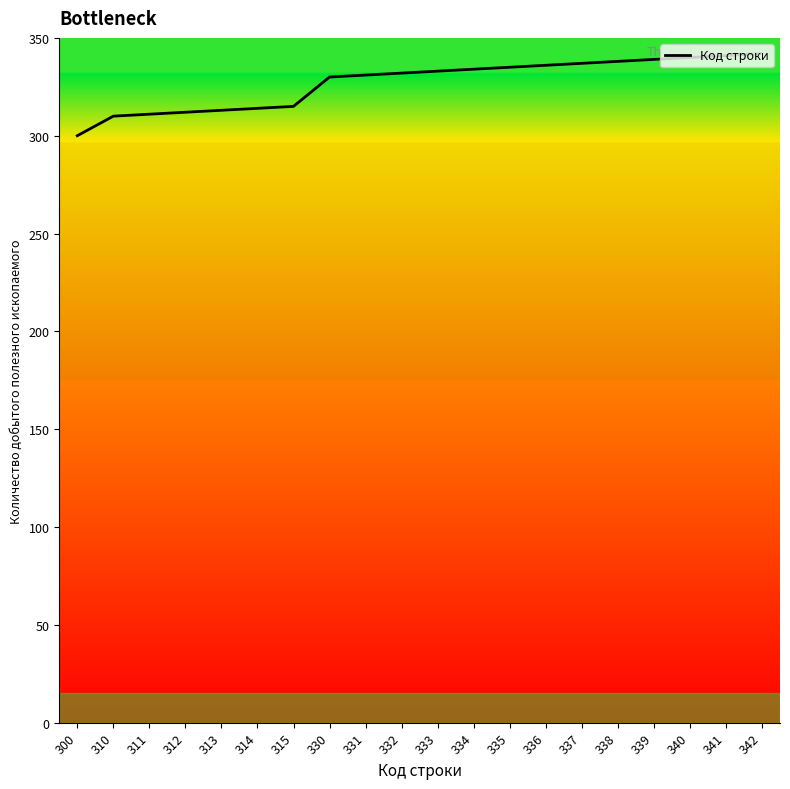

What is the difference between the maximum and minimum values?

42